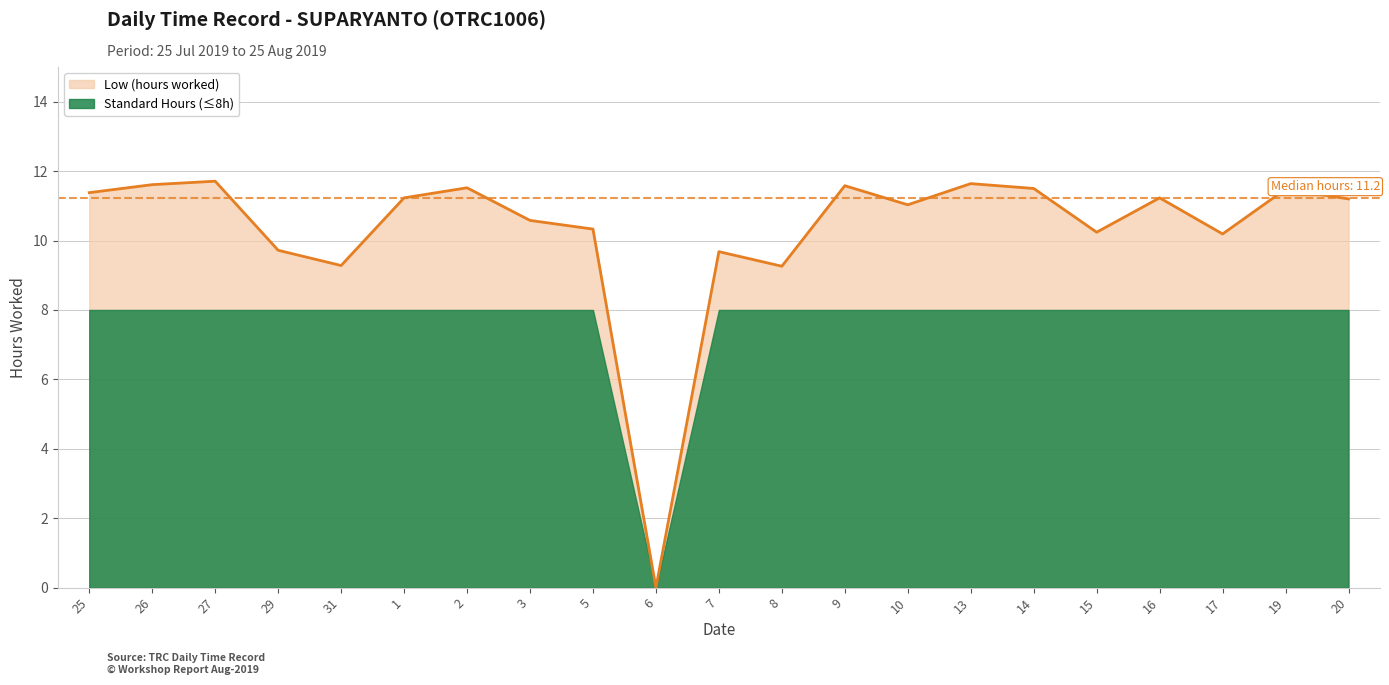

Reading right to left, what are all the values shown in this chart?

11.2	11.5	10.2	11.2	10.2	11.5	11.6	11.0	11.6	9.3	9.7	0.0	10.3	10.6	11.5	11.2	9.3	9.7	11.7	11.6	11.4